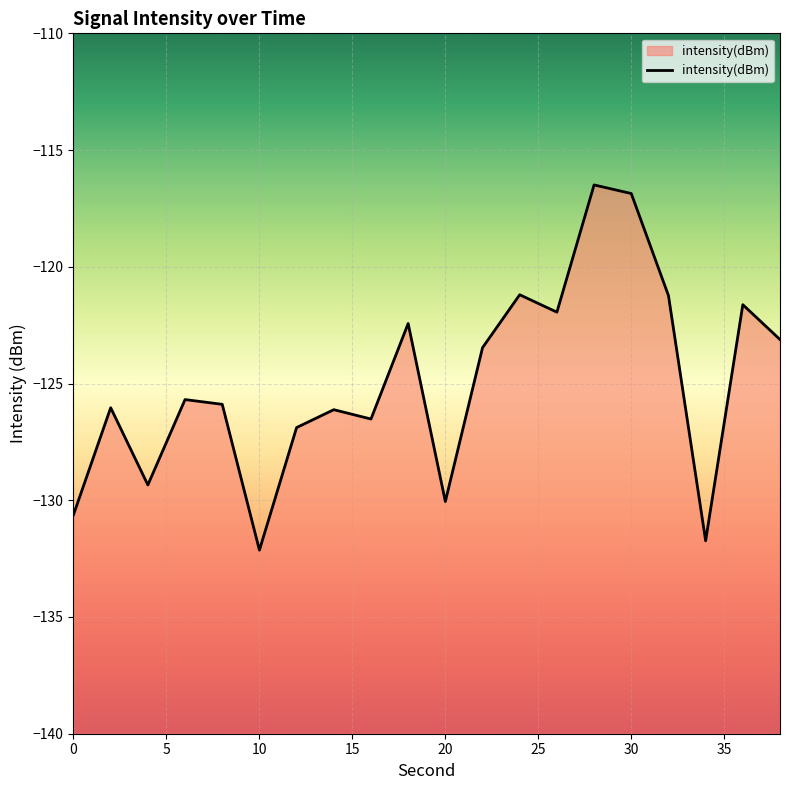

How many data points are less than -125?

11